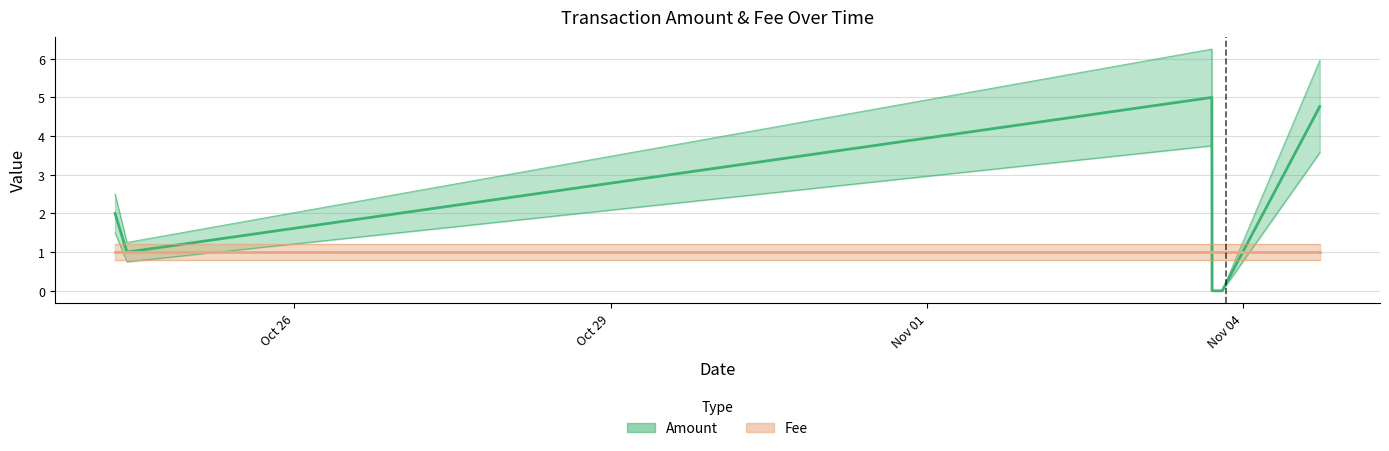

The Fee series shows 1.7 at Oct 26. True or false?

False